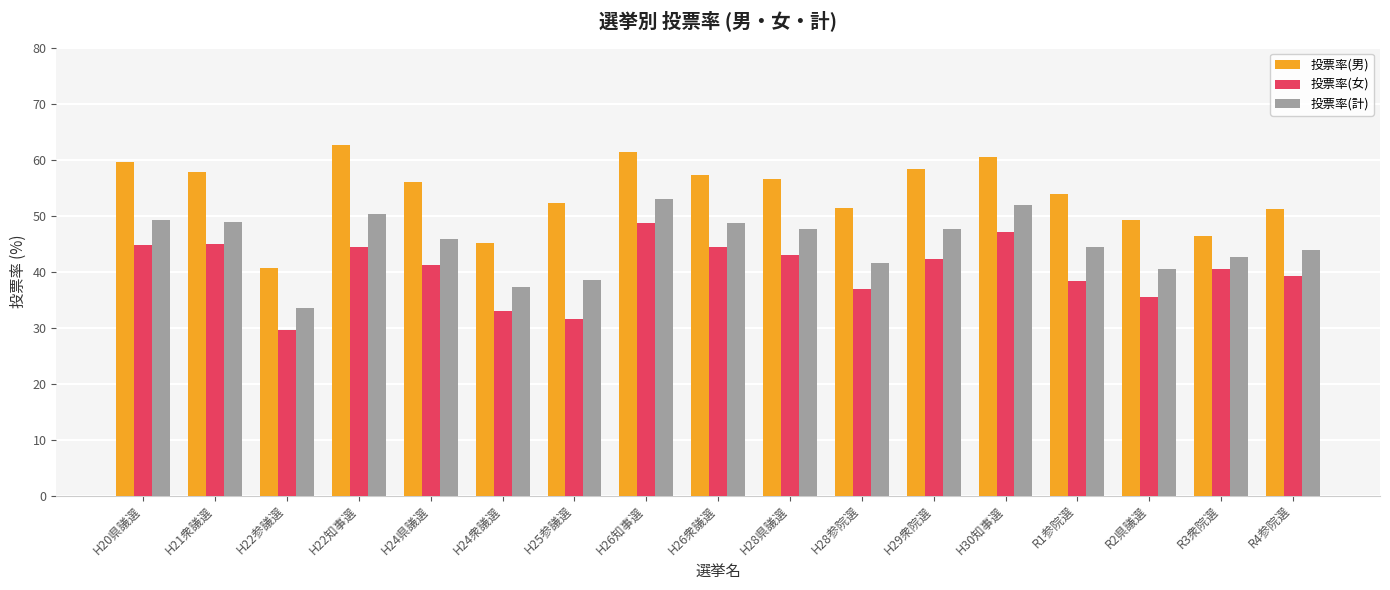

Which series changed the most between R2県議選 and R4参院選?

投票率(女)